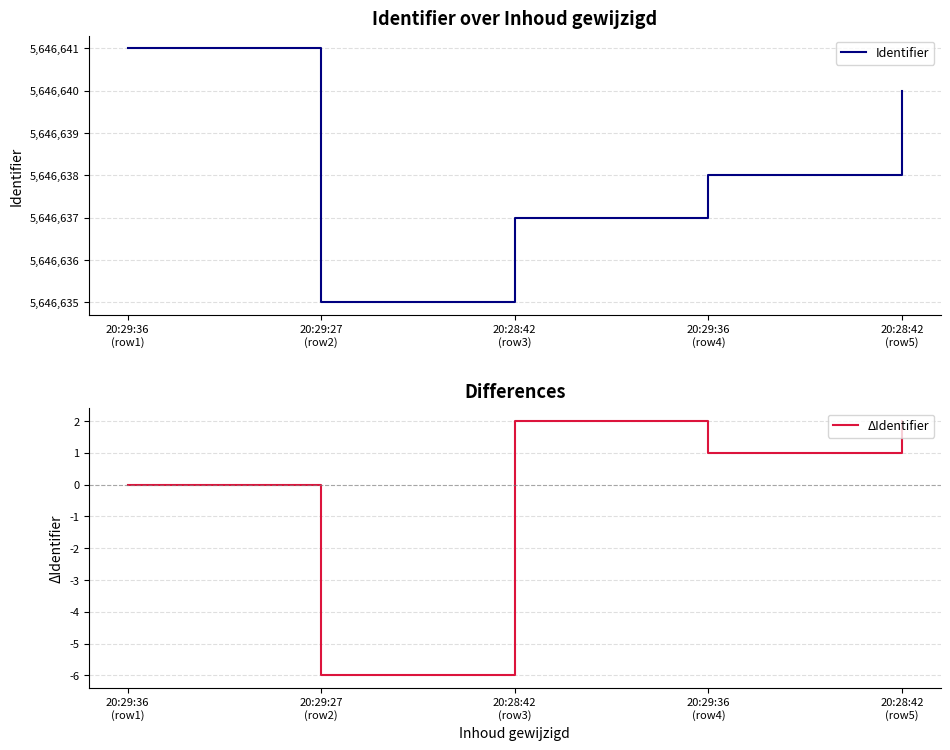

Which label corresponds to the smallest value in the chart?

20:29:27
(row2)